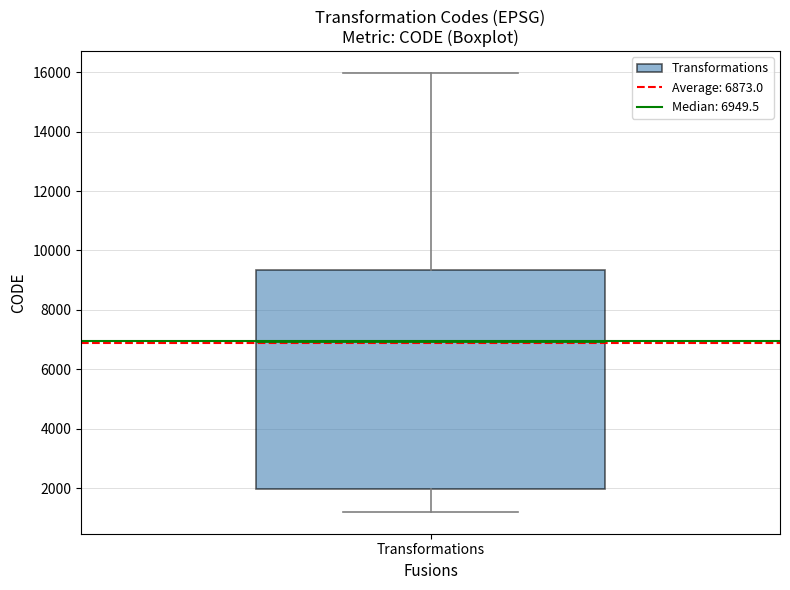

Transcribe this box plot: give where the median line is, the range the box spans, and where the two whiskers end, as read against the y-axis. The values are not printed on the chart, so give them approximately, as read against the axis.

median 7000, box 2000 to 9400, whiskers 1200 to 16000